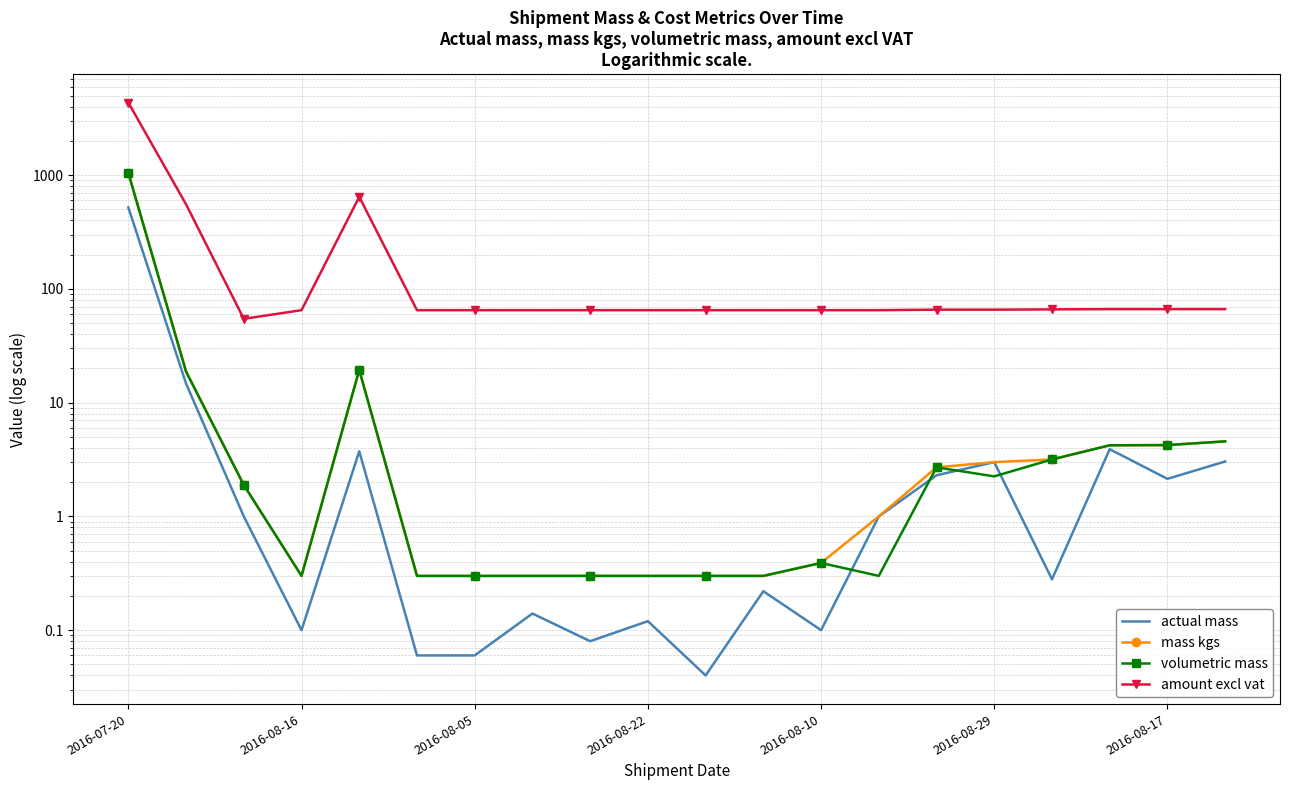

True or false: mass kgs has more than 2 interior local peaks.

False